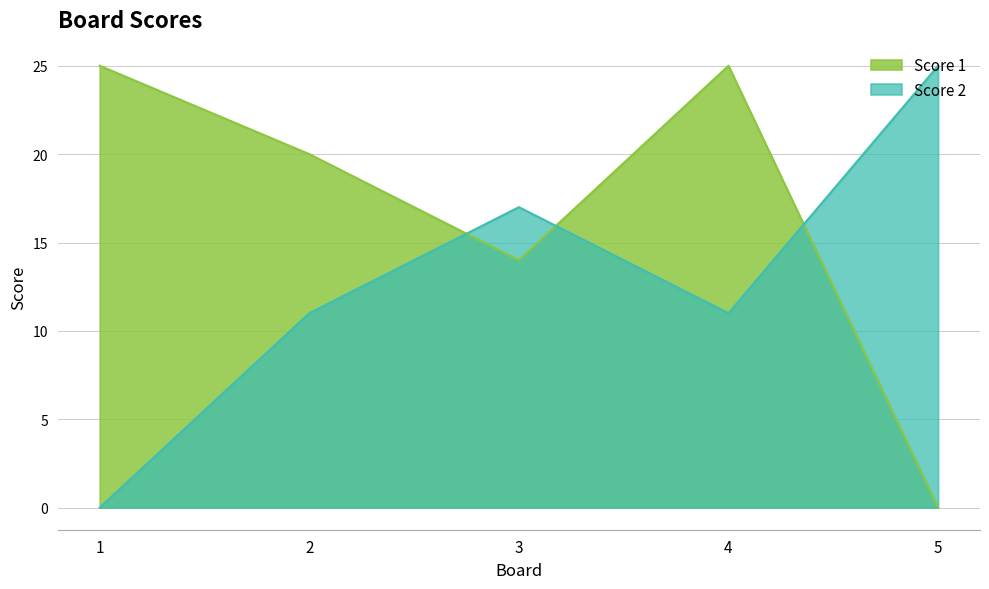

Rank the categories by Score 2 value from lowest to highest.

1, 2, 4, 3, 5